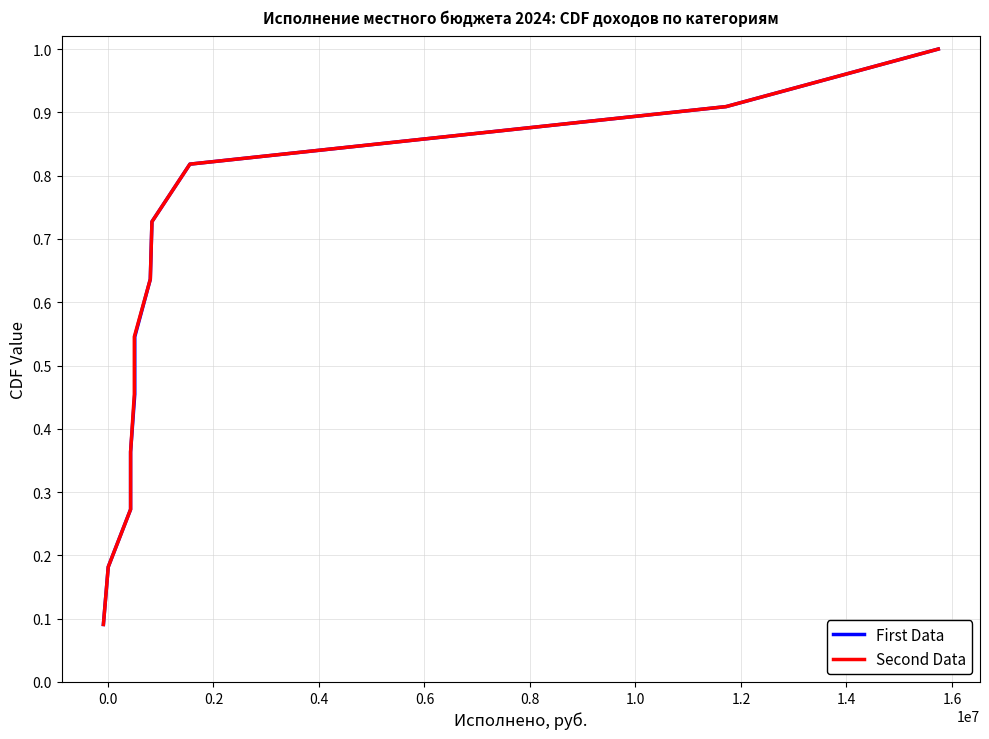

How many categories are shown in the chart?

11